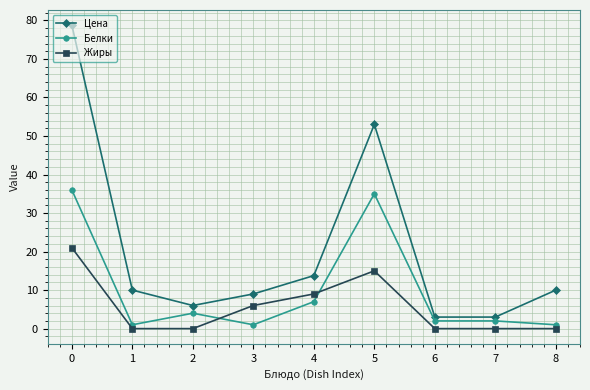

The value of Белки at 2 is 4.0. True or false?

True